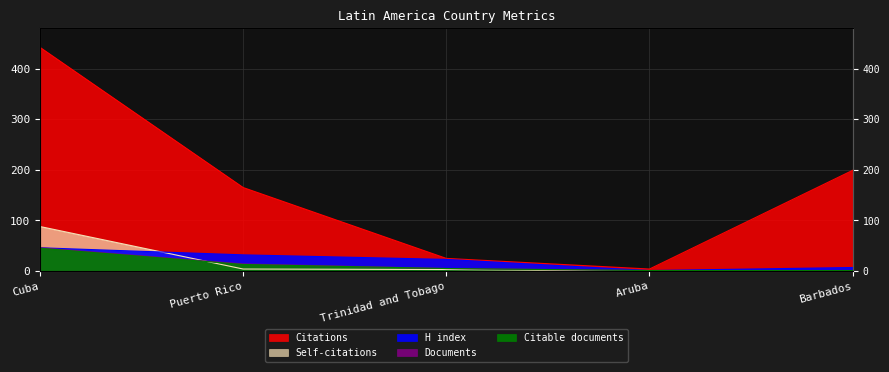

True or false: Documents and Citable documents intersect in this chart.

False